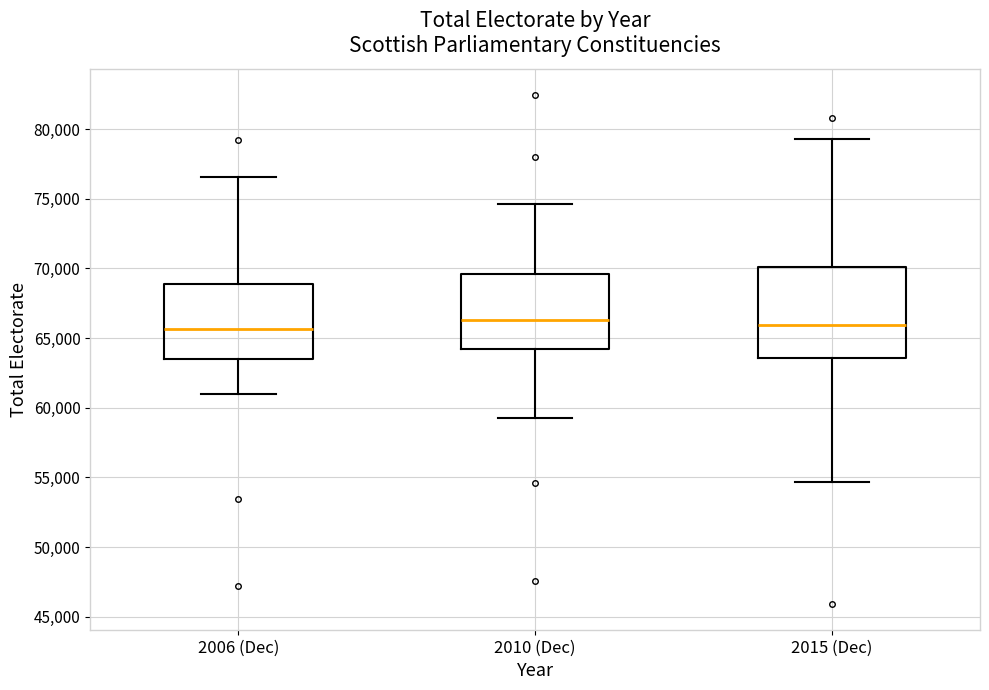

Where does the lower whisker of the box for 2010 (Dec) end on the y-axis? The values are not printed on the chart, so give them approximately, as read against the axis.

59500